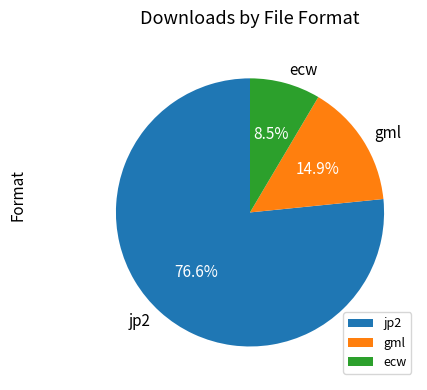

Which slice is the smallest?

ecw